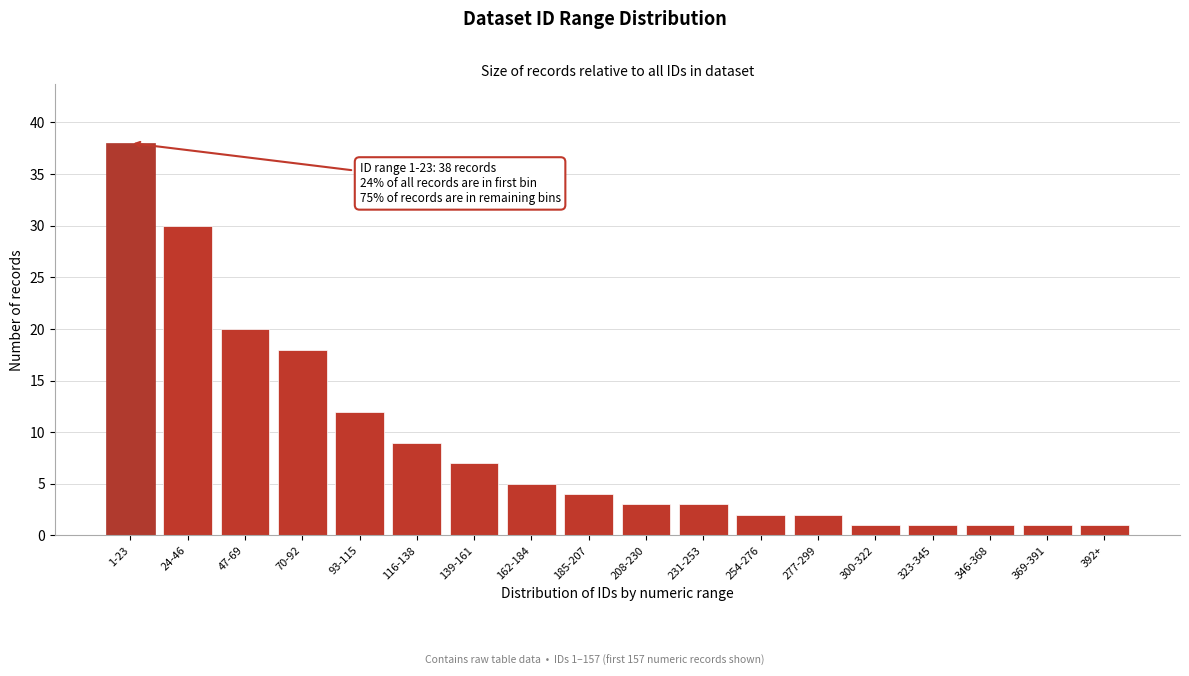

Reading left to right, transcribe all the data shown in this chart.

1-23=38	24-46=30	47-69=20	70-92=18	93-115=12	116-138=9	139-161=7	162-184=5	185-207=4	208-230=3	231-253=3	254-276=2	277-299=2	300-322=1	323-345=1	346-368=1	369-391=1	392+=1